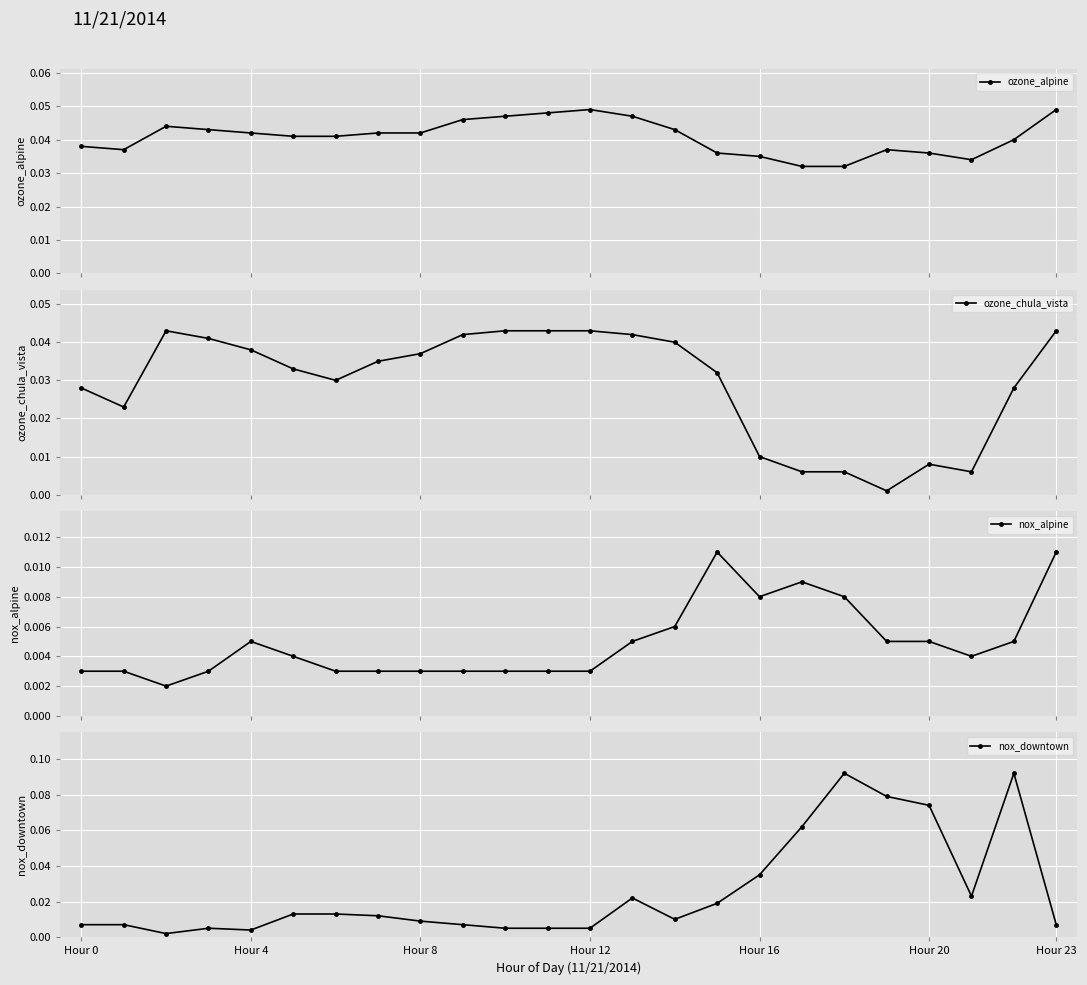

True or false: ozone_alpine has more than 0 interior local peaks.

True